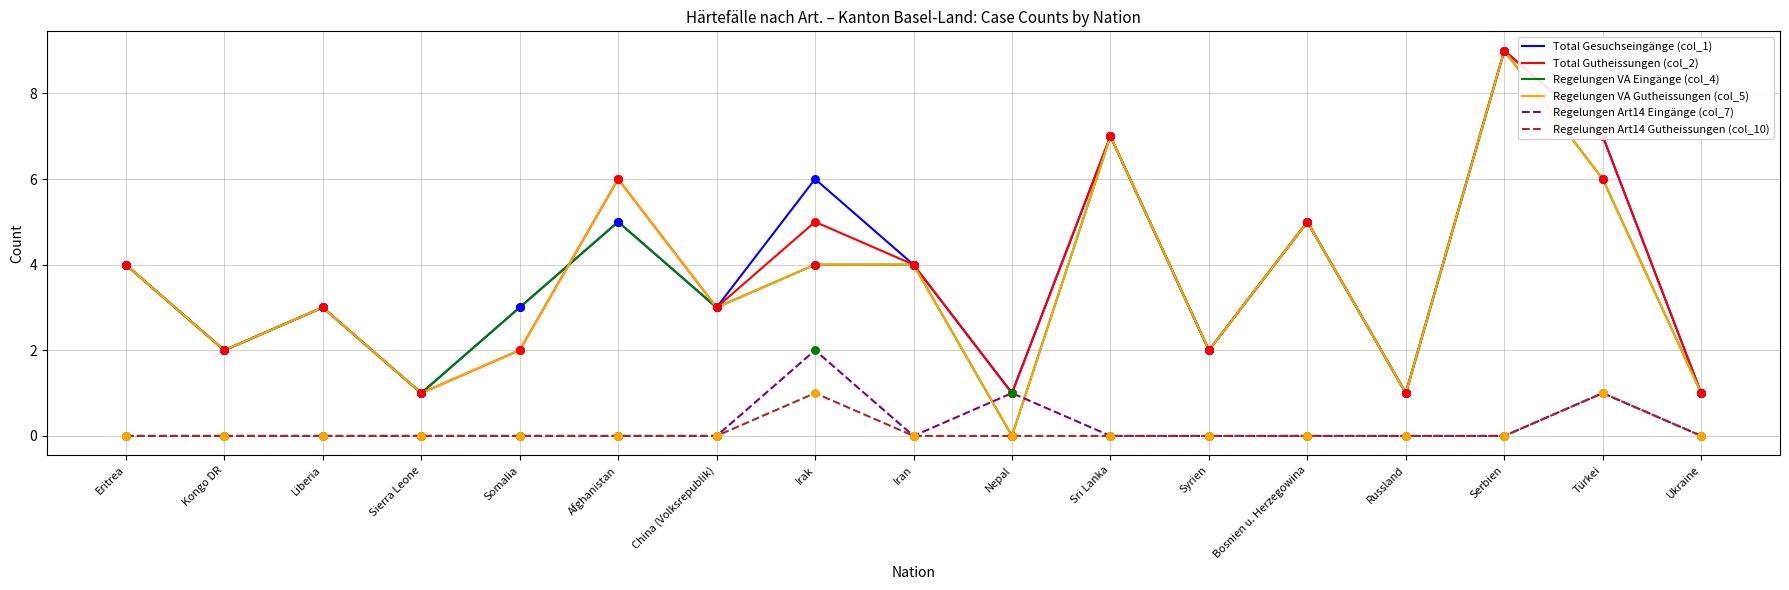

What is the total value across all series at Kongo DR?

8